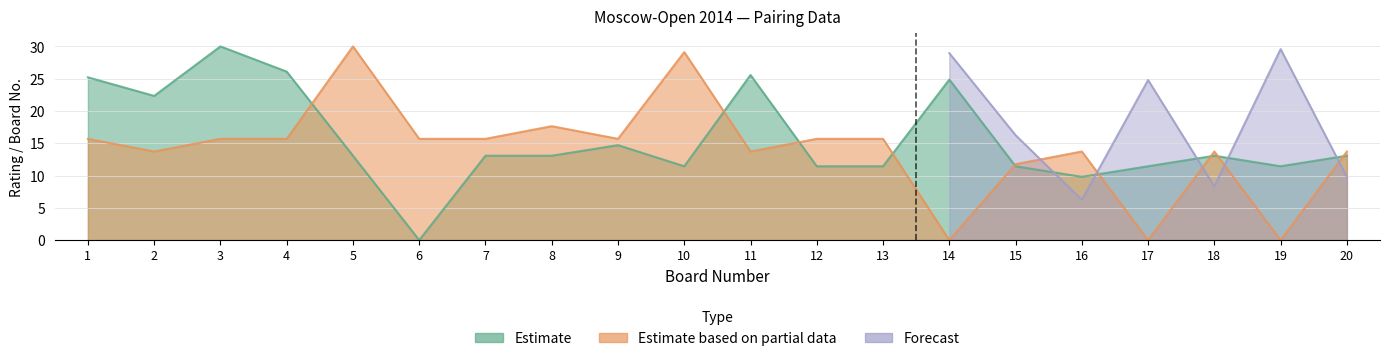

What is the difference between the highest and lowest values at 9?

1.0